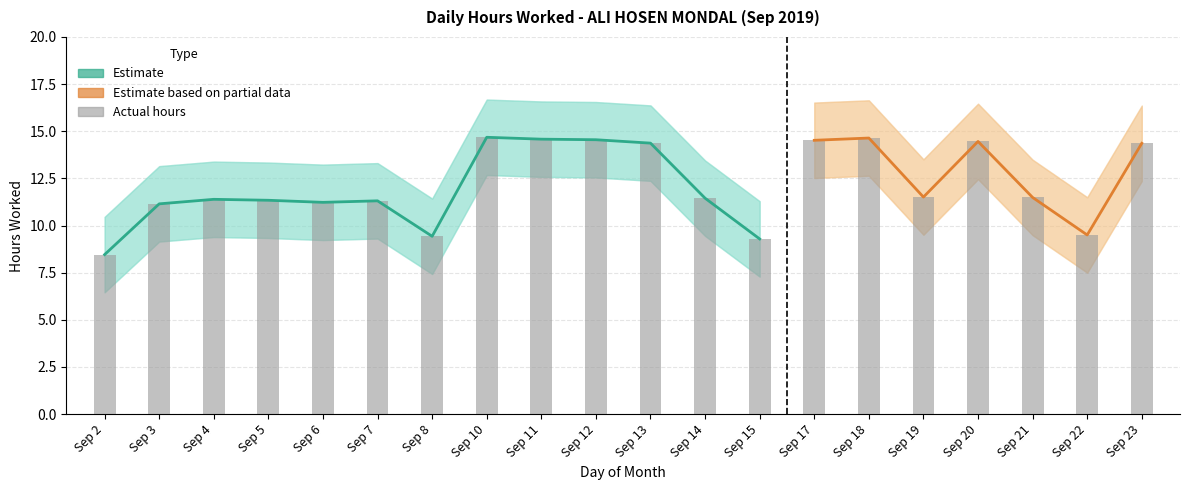

What is the smallest value displayed?

8.5